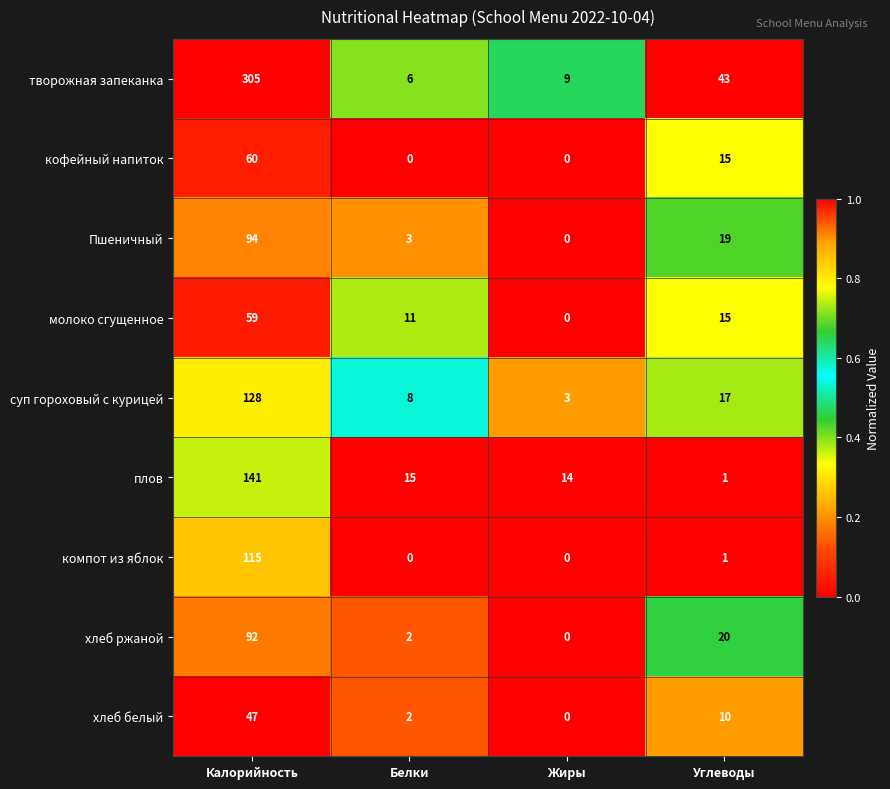

At how many categories does at least one series exceed 0?

4